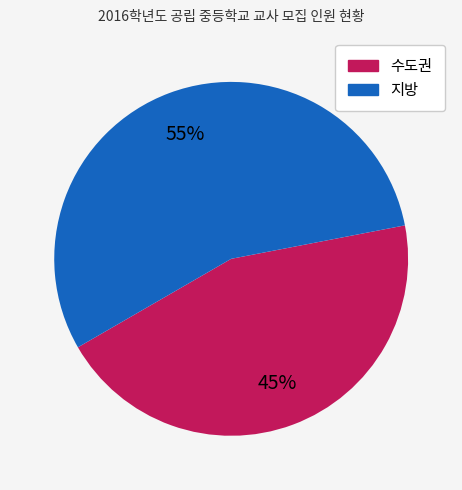

Is there any slice that represents more than half of the pie?

Yes